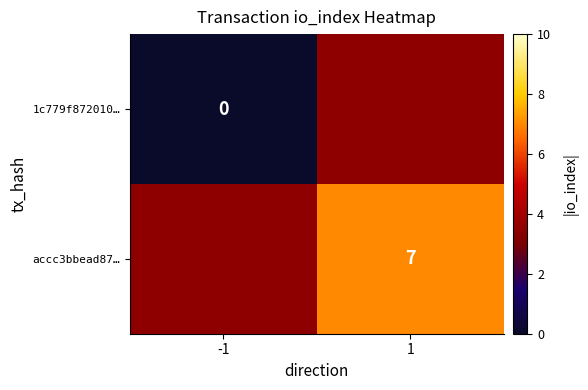

True or false: accc3bbead87… has a value of 3.9 at 1.

False